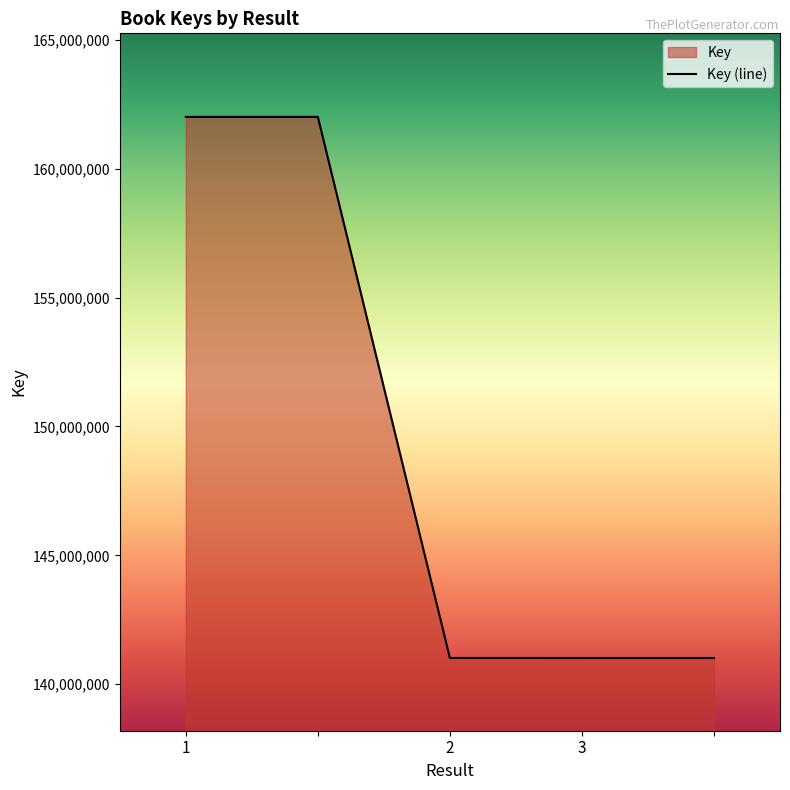

The value at 1 is 162004899. True or false?

True